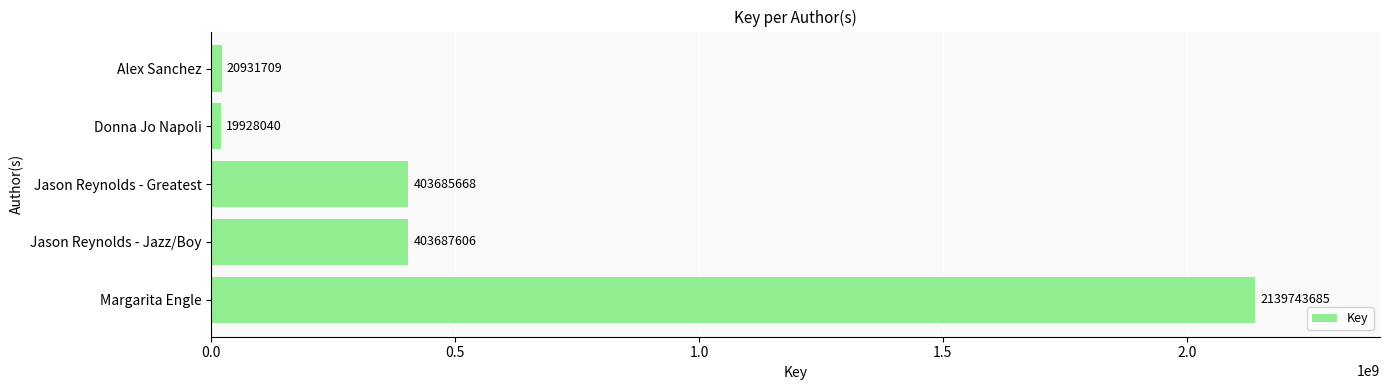

Where is the data nearest to the value 1079835862?

Jason Reynolds - Jazz/Boy